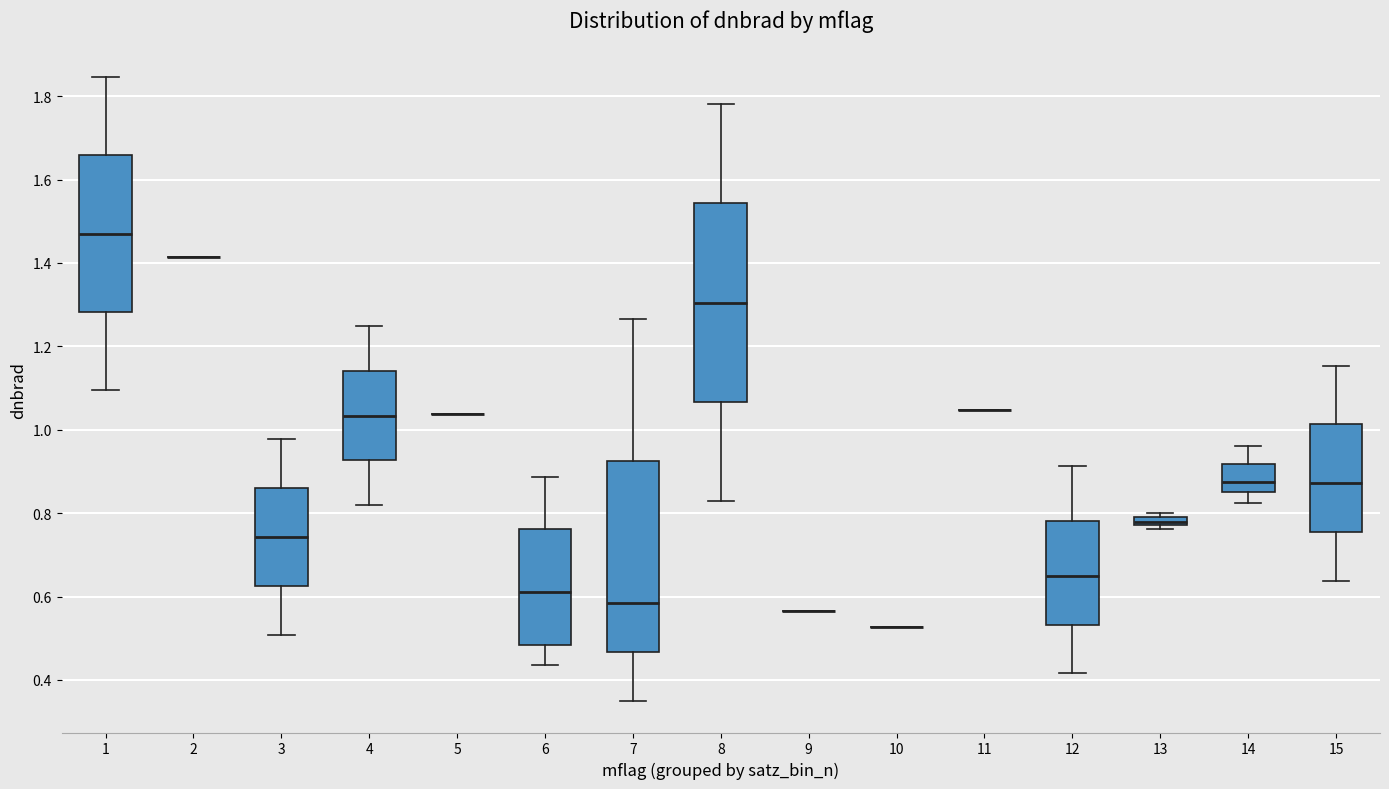

Where does the lower whisker of the box at x = 12 end on the y-axis? The values are not printed on the chart, so give them approximately, as read against the axis.

0.42